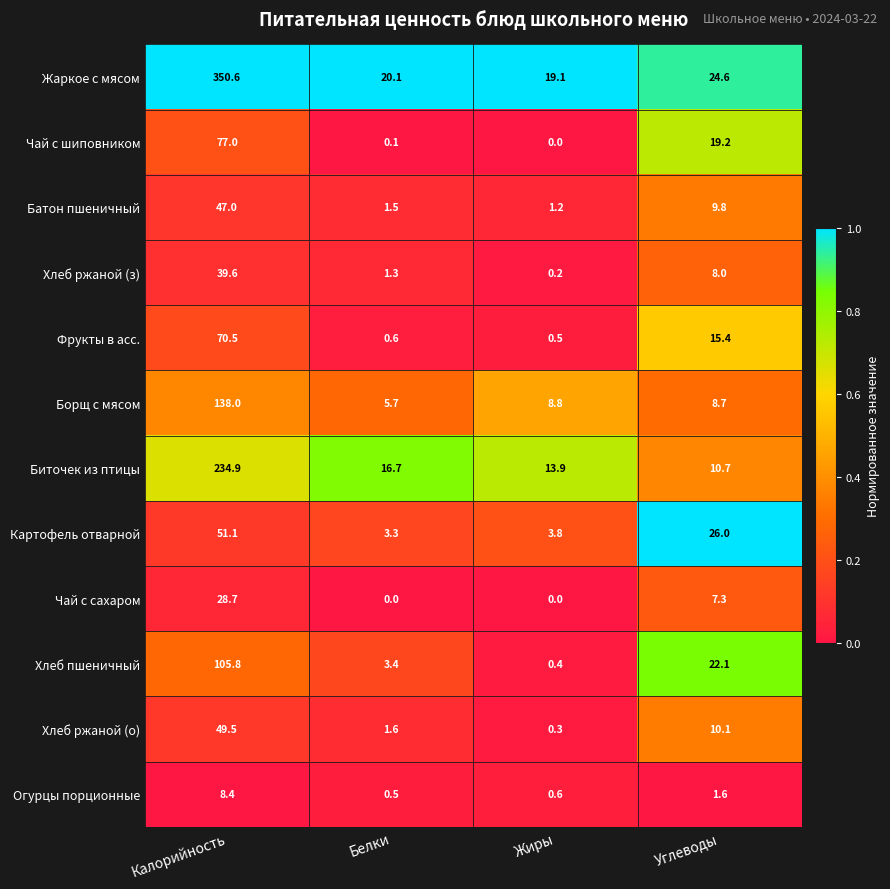

What is the greatest value displayed?

350.6